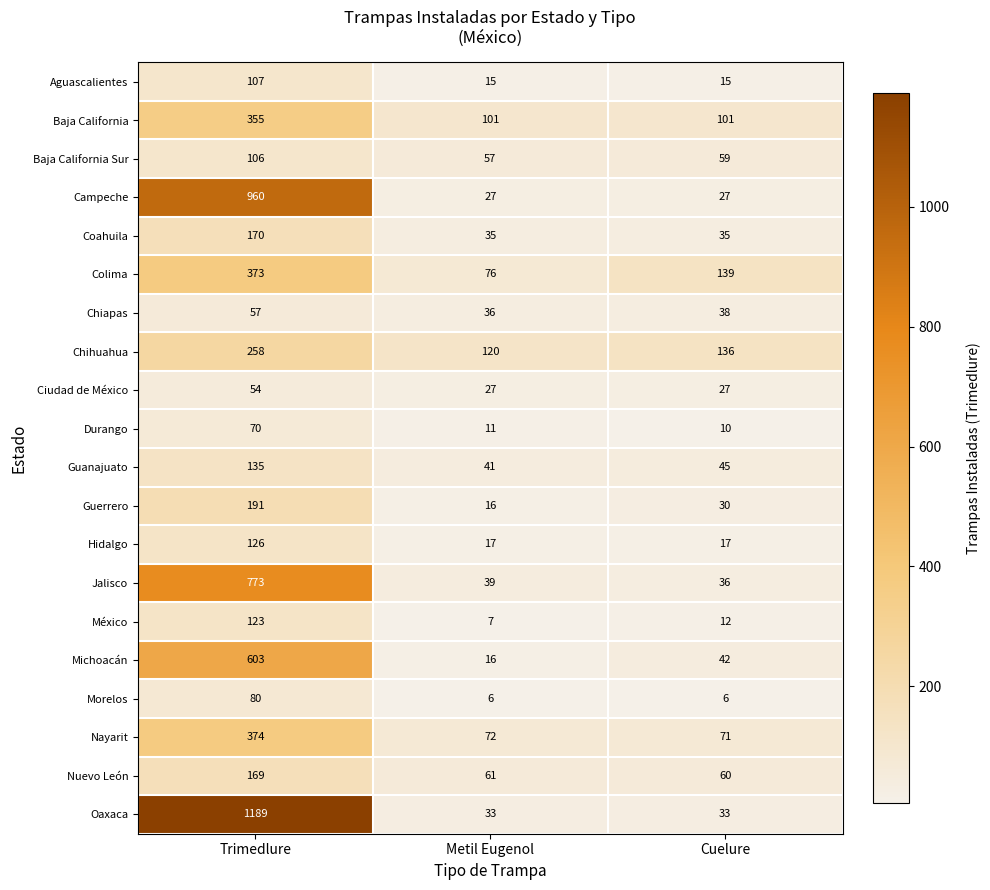

List the series in order of their peak value, highest first.

Oaxaca, Campeche, Jalisco, Michoacán, Nayarit, Colima, Baja California, Chihuahua, Guerrero, Coahuila, Nuevo León, Guanajuato, Hidalgo, México, Aguascalientes, Baja California Sur, Morelos, Durango, Chiapas, Ciudad de México